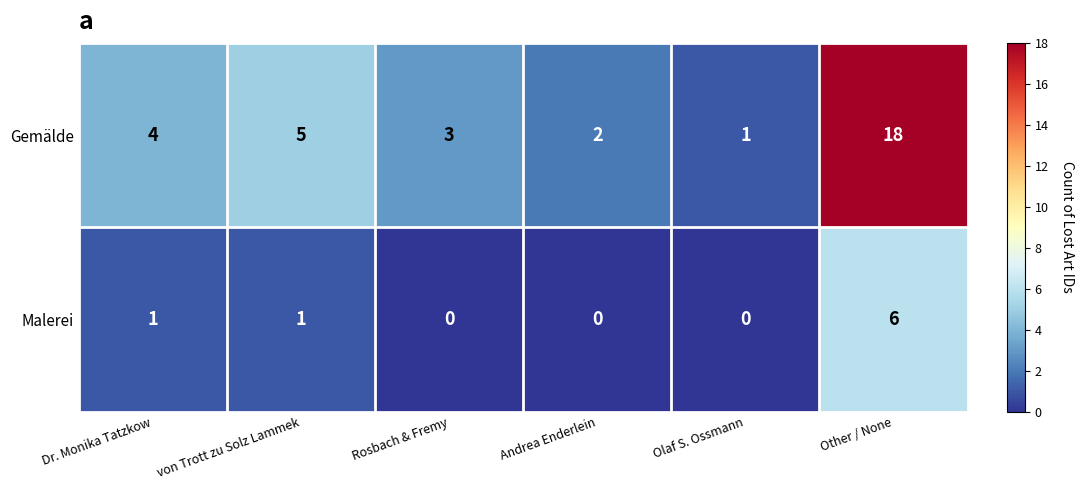

At which label does Malerei reach its peak?

Other / None